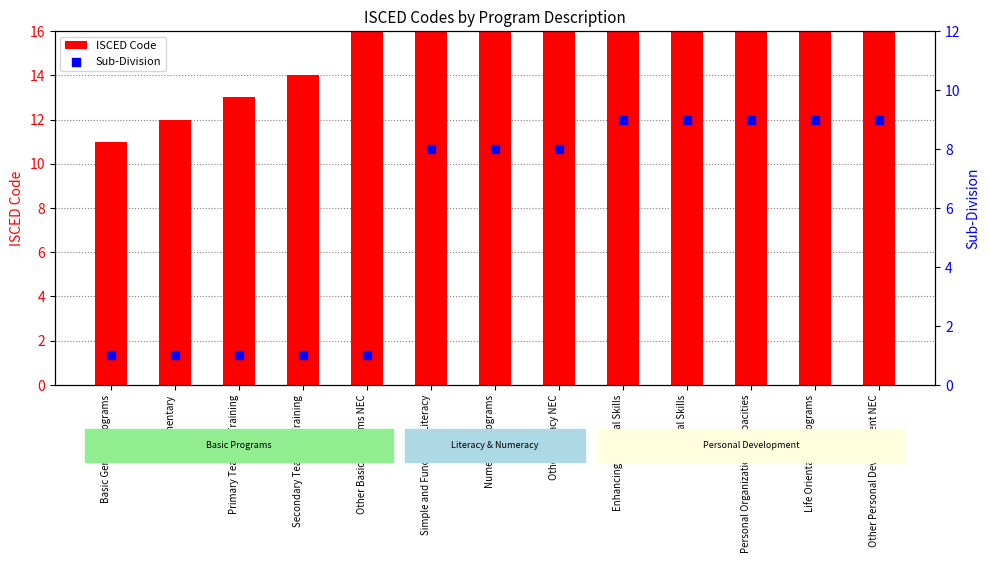

Which series has the largest Y range (max minus min)?

ISCED Code